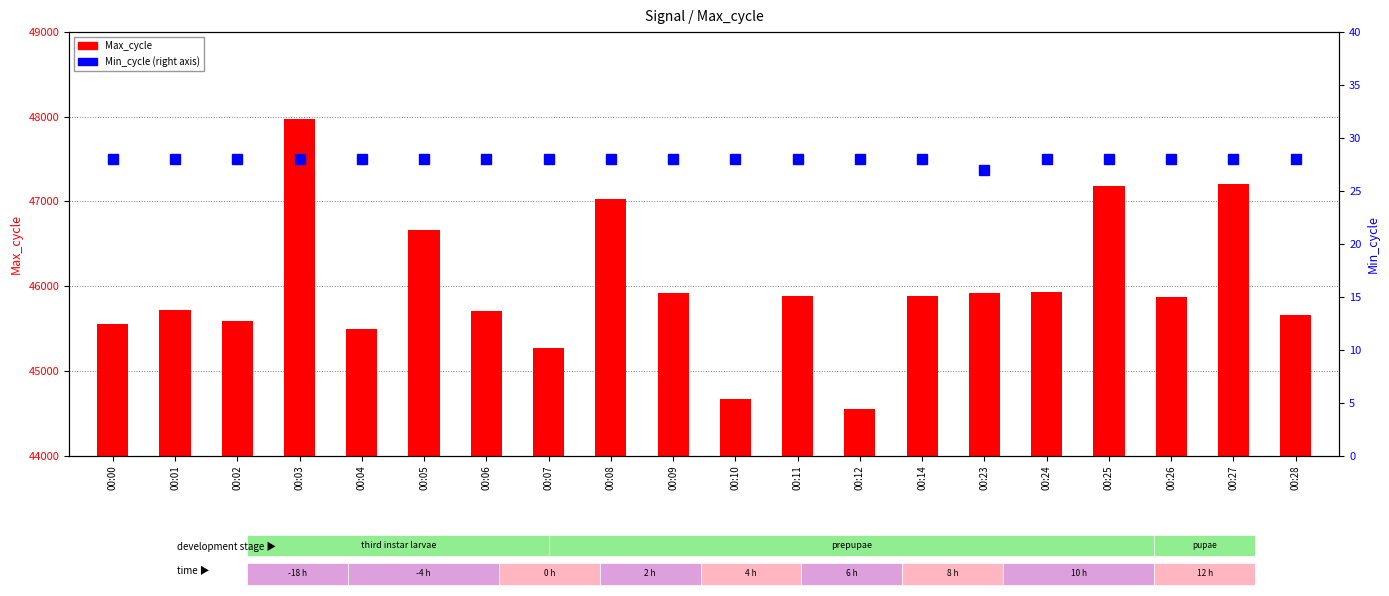

Which series has the largest total across all categories?

Max_cycle